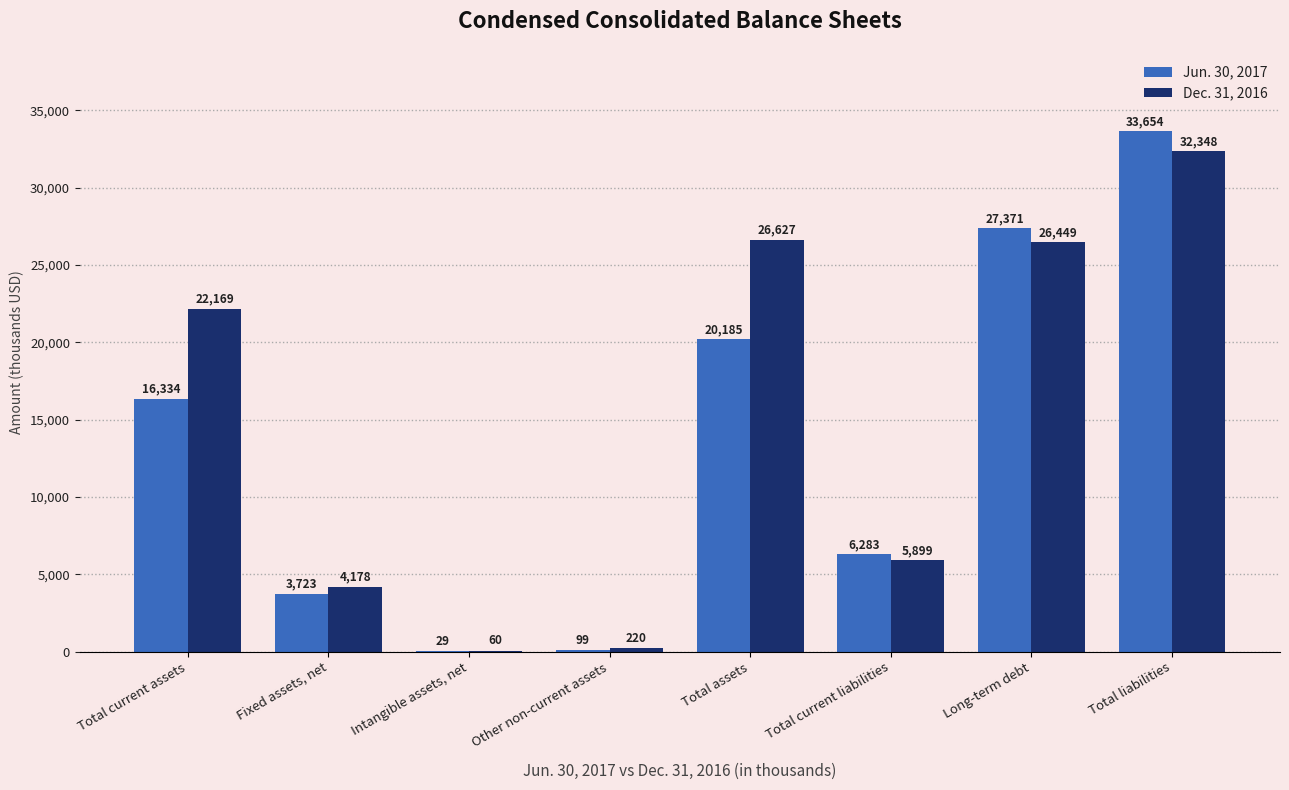

Which series changed the most between Fixed assets, net and Other non-current assets?

Dec. 31, 2016